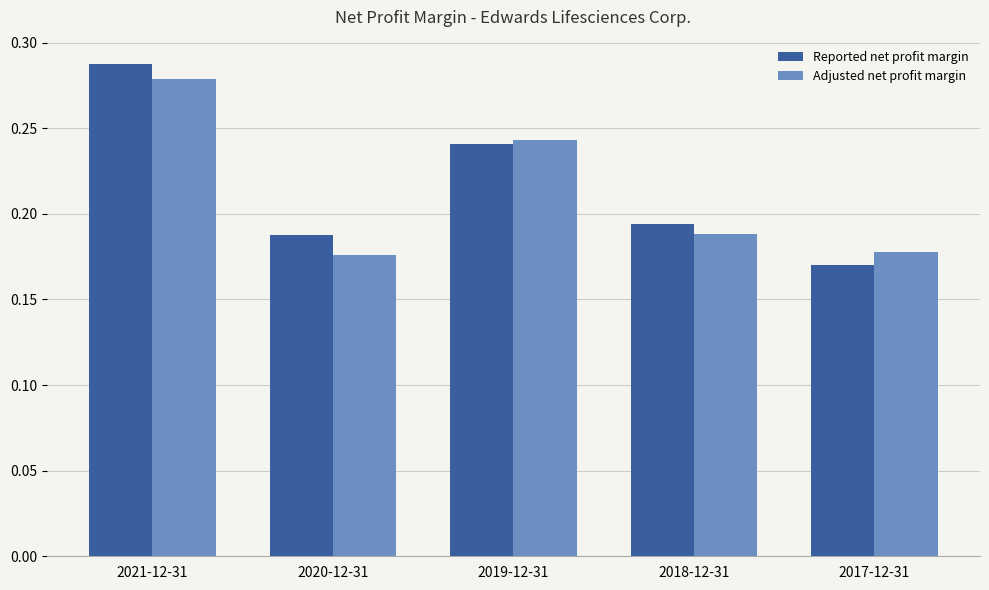

Does the chart contain any negative values?

No